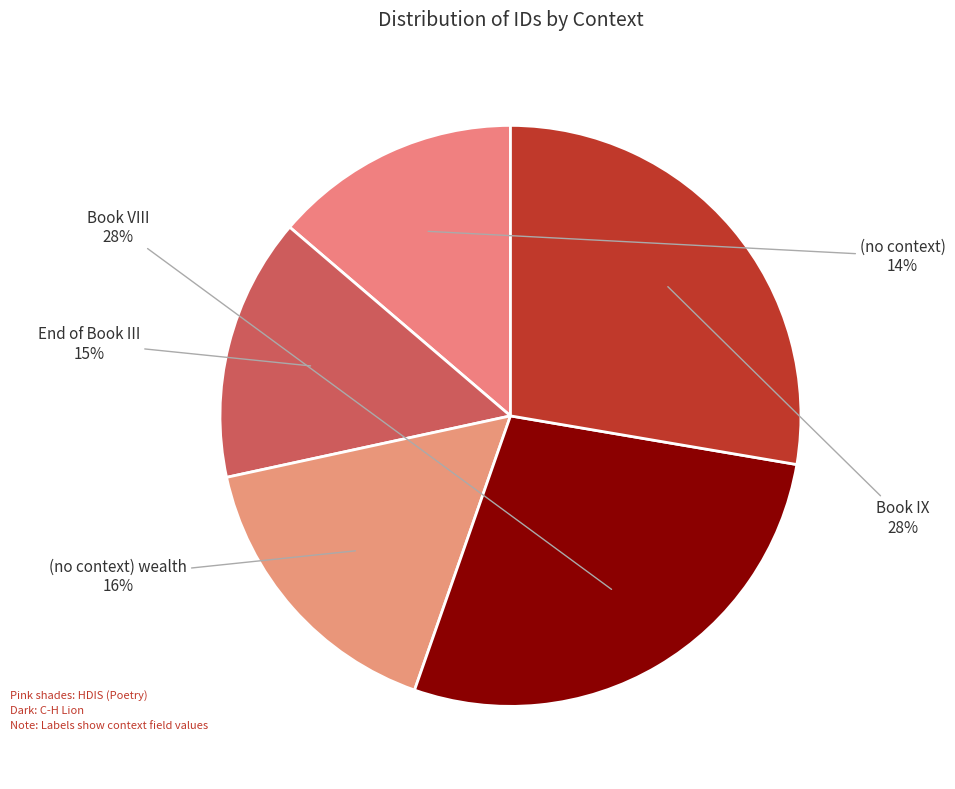

Is Book VIII the majority of the pie?

No